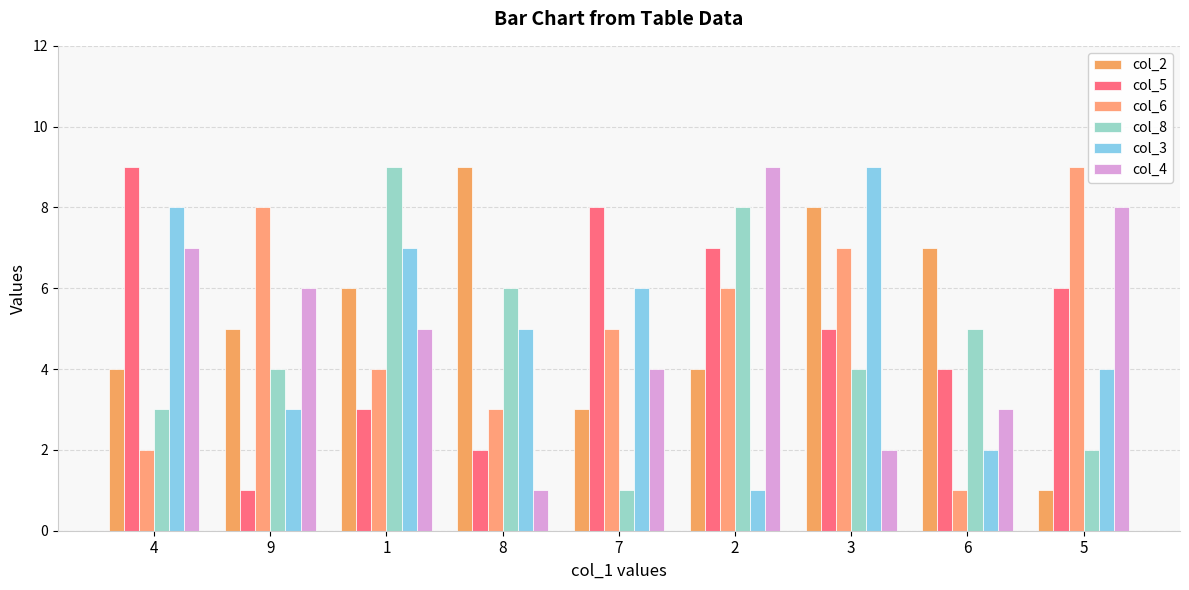

True or false: col_2 has a value of 14 at 3.

False